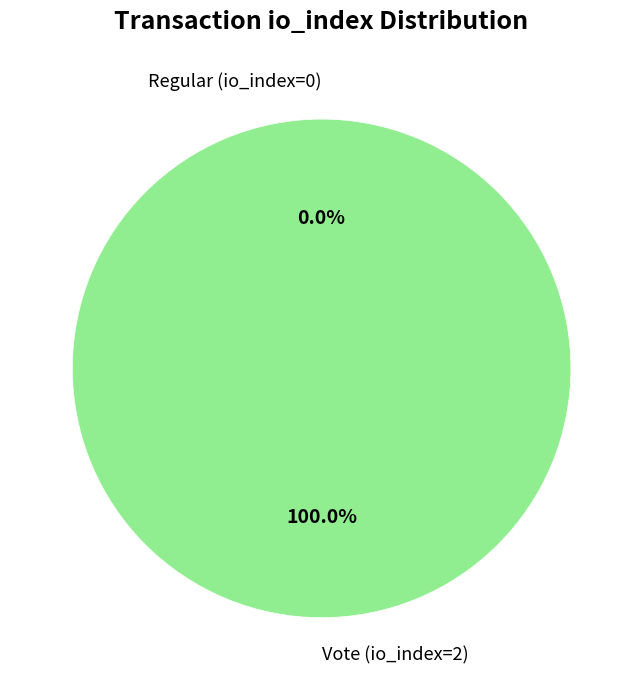

Between Regular (io_index=0) and Vote (io_index=2), which is larger?

Vote (io_index=2)